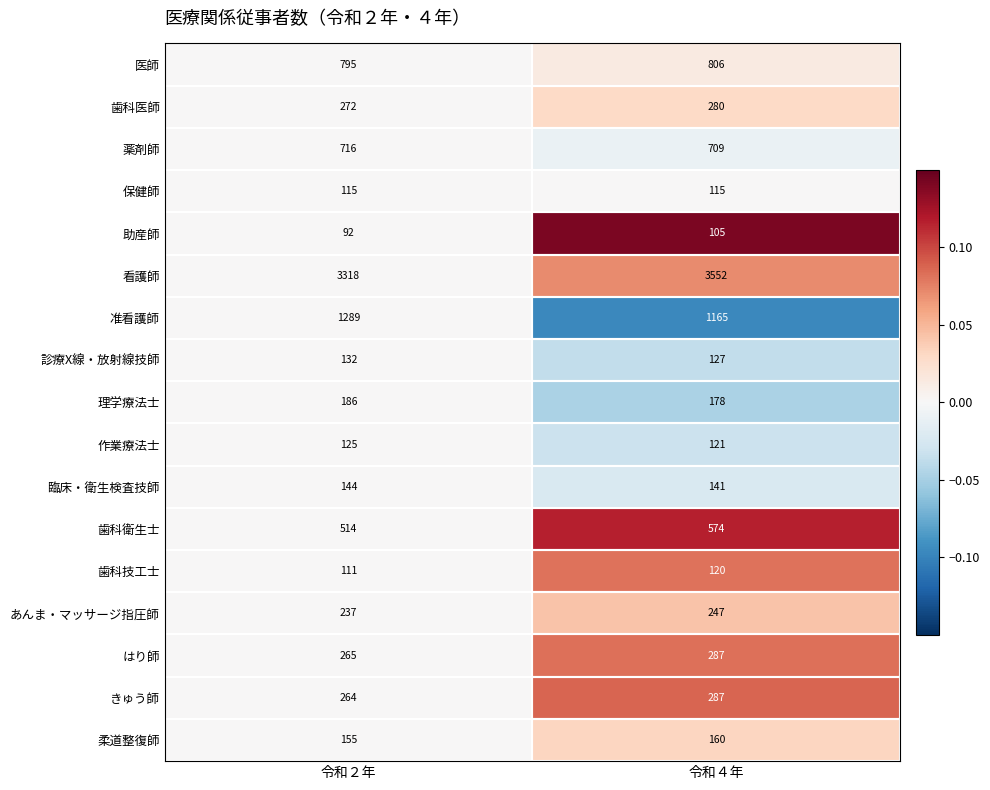

Is it true that あんま・マッサージ指圧師 equals 237 at 令和２年?

True